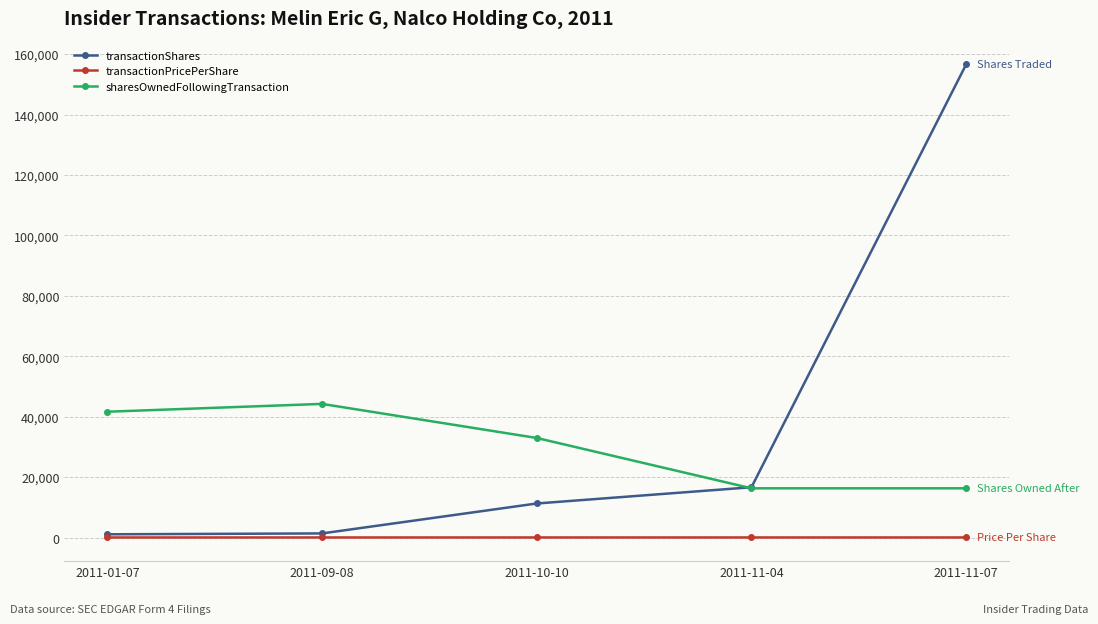

True or false: sharesOwnedFollowingTransaction and transactionPricePerShare cross at least once.

False